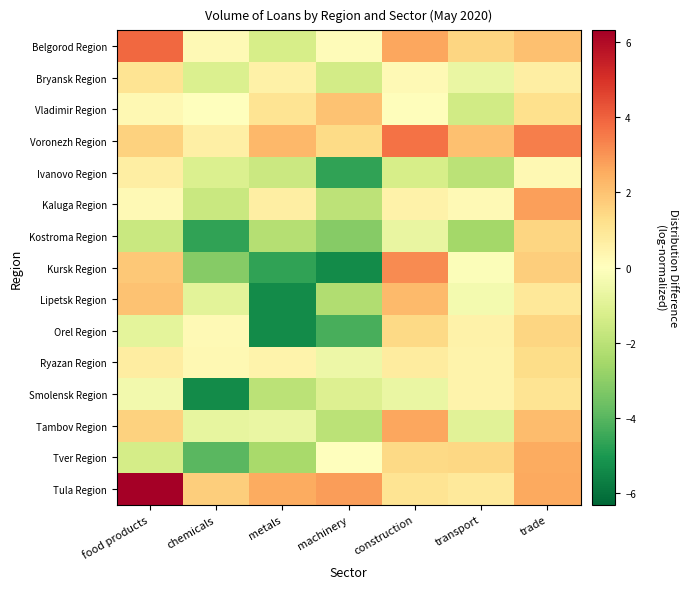

At trade, list the series in order from smallest to largest.

Ivanovo Region, Bryansk Region, Lipetsk Region, Smolensk Region, Vladimir Region, Ryazan Region, Orel Region, Kostroma Region, Kursk Region, Belgorod Region, Tambov Region, Tver Region, Tula Region, Kaluga Region, Voronezh Region